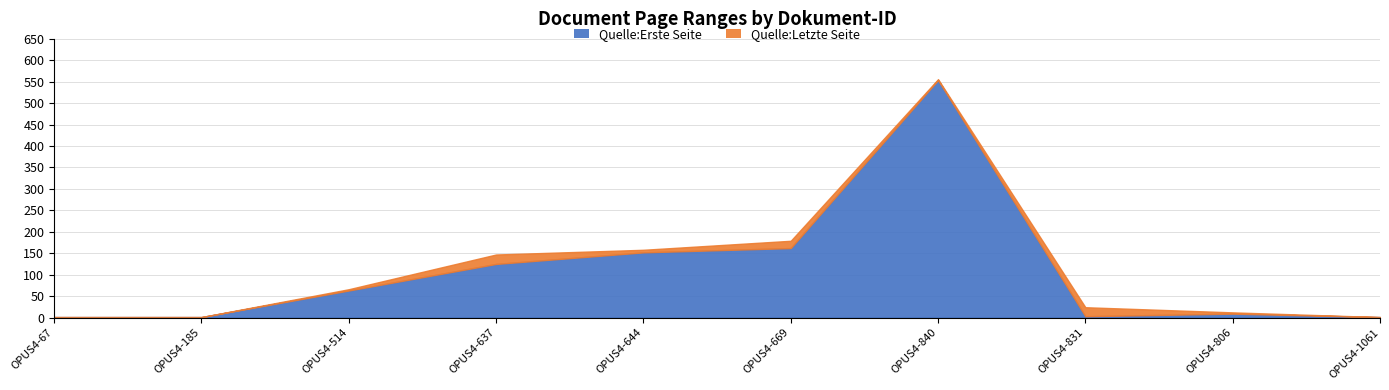

Is the value of Quelle:Letzte Seite at OPUS4-67 greater than the value of Quelle:Erste Seite at OPUS4-806?

No